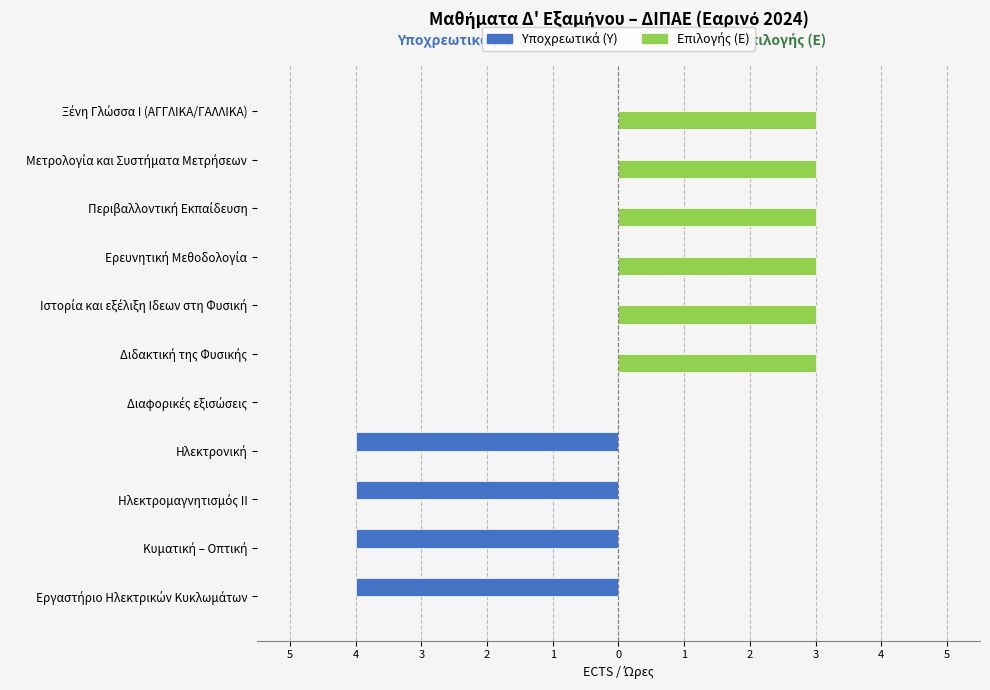

Which series has the largest total across all categories?

Επιλογής (Ε)